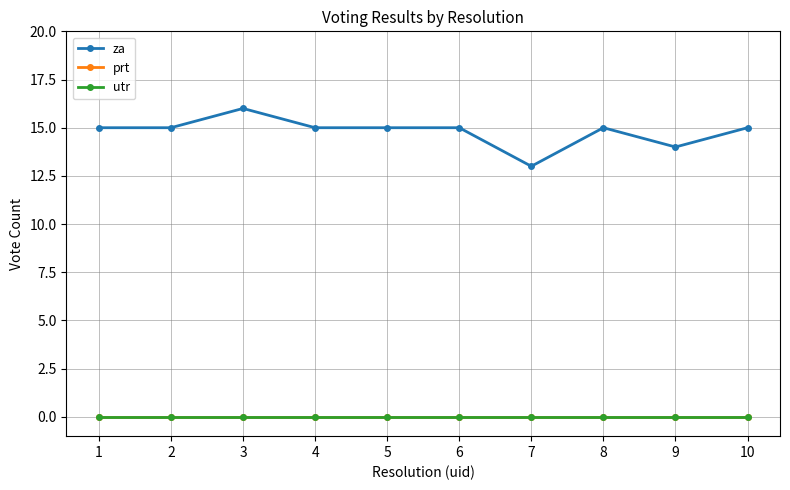

Is this an area chart (filled region under the line)?

No